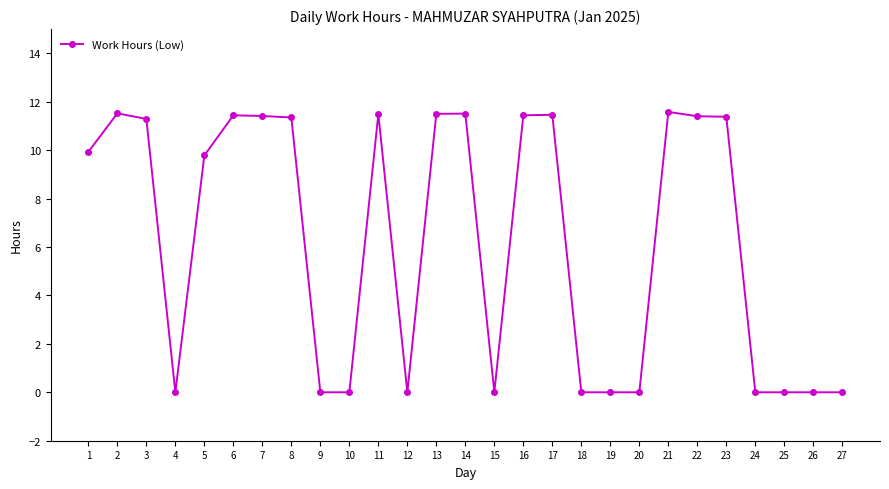

The value at 19 is -4.3. True or false?

False